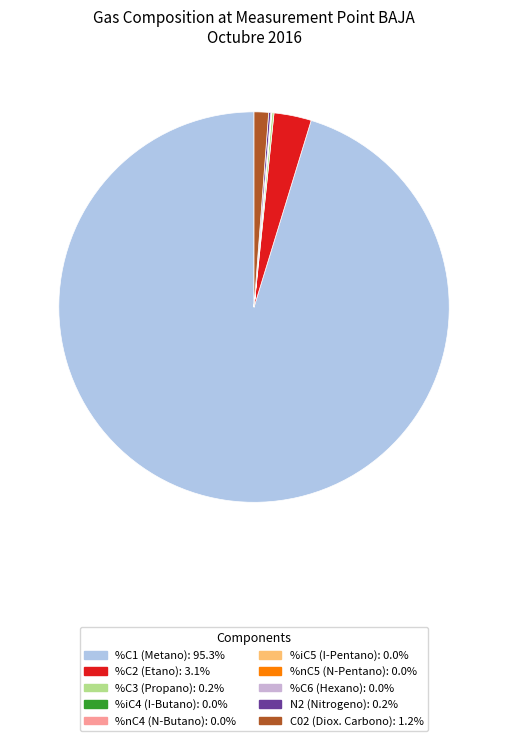

To the nearest percent, what is the average slice percentage?

10%